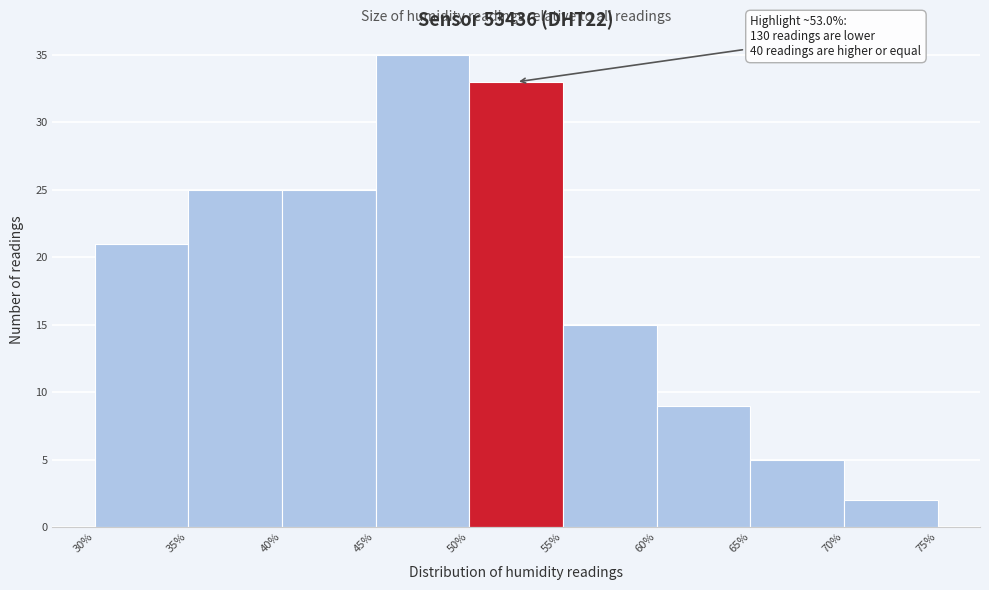

Which range on the x-axis has the tallest bar?

45% to 50%